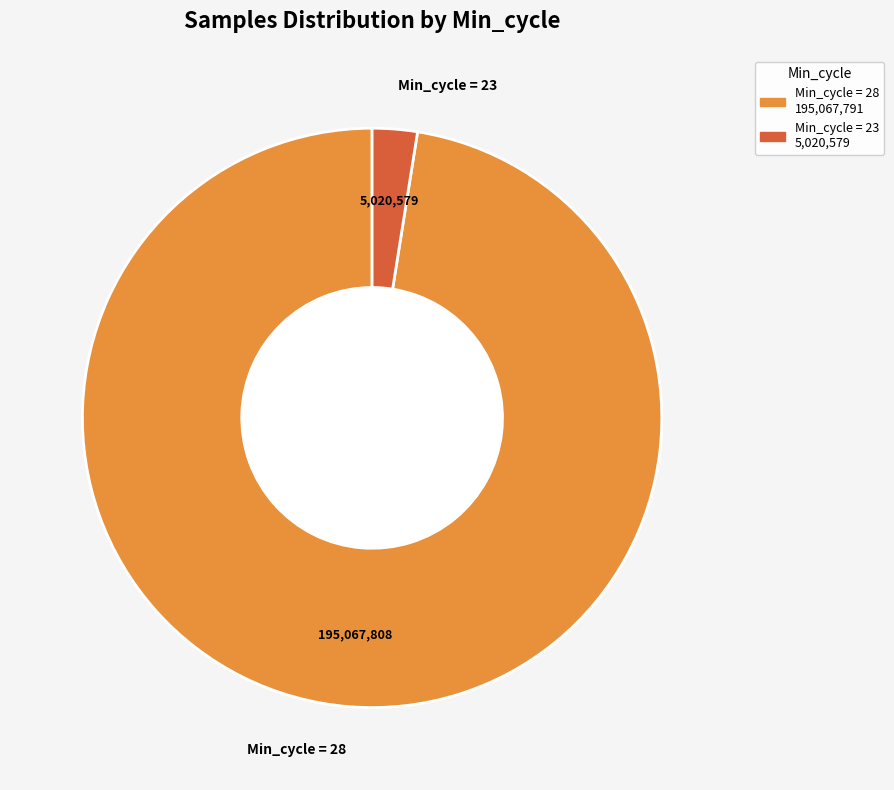

Is there any slice that represents more than half of the pie?

Yes